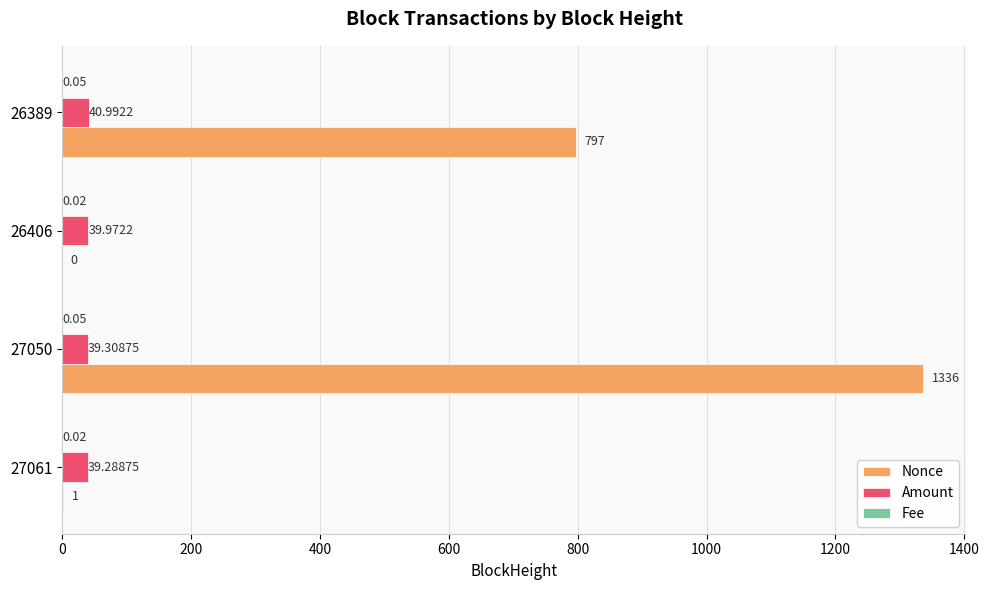

At which category is the sum across all series the highest?

27050